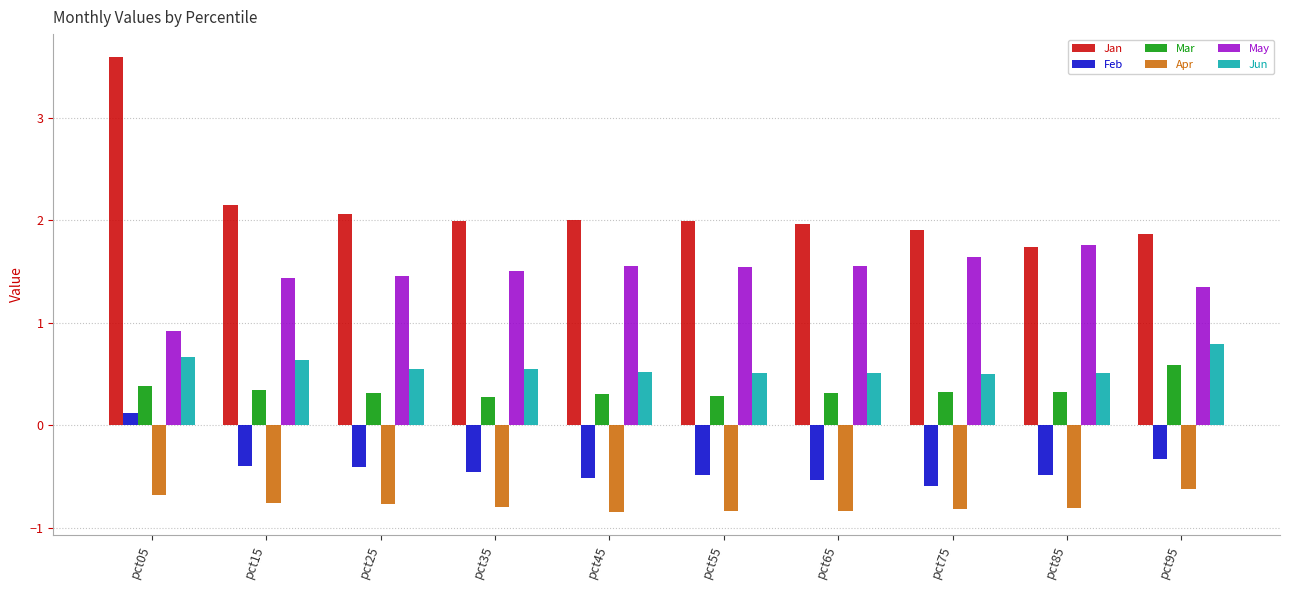

What is the greatest value displayed?

3.6